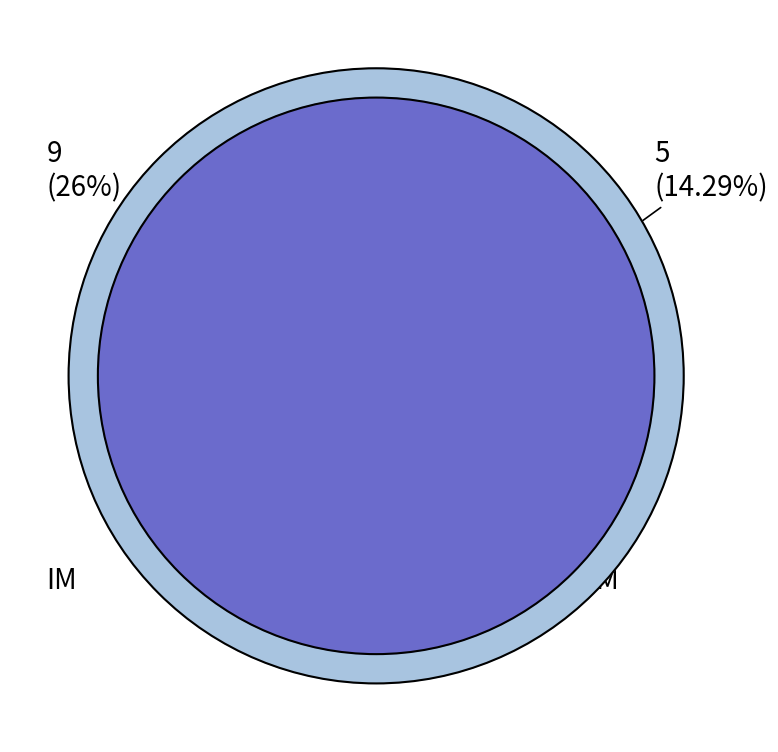

Is GM the majority of the pie?

Yes